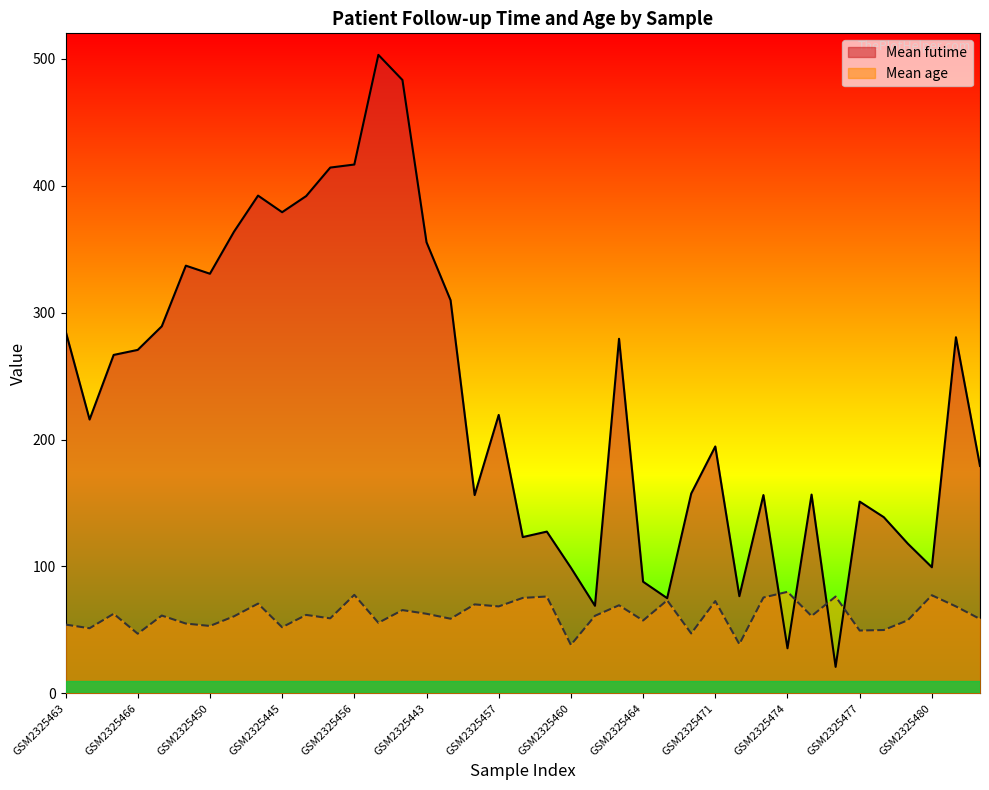

Reading left to right, list all the values displayed in this chart.

Mean futime: 285.6	215.8	266.6	270.6	289.2	337.0	330.6	363.7	392.2	379.1	391.8	414.2	416.6	503.0	483.2	355.4	309.7	156.2	219.4	123.1	127.4	99.0	69.0	279.4	88.0	75.0	157.4	194.5	76.6	156.2	35.5	156.6	20.9	151.1	138.8	118.0	99.4	280.6	179.2
Mean age: 54.2	51.3	62.7	47.0	61.3	55.0	53.1	60.7	70.7	52.1	61.8	59.1	77.6	55.6	65.6	62.7	58.8	70.1	68.5	75.2	76.3	38.2	61.1	69.4	57.4	73.3	47.2	72.7	38.8	75.5	80.0	60.9	76.3	49.5	49.9	57.6	77.3	68.5	58.6